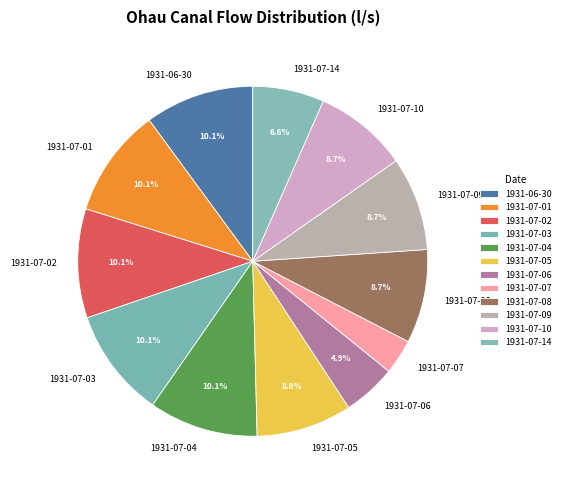

Do 1931-07-02 and 1931-07-14 together represent more than half of the pie?

No